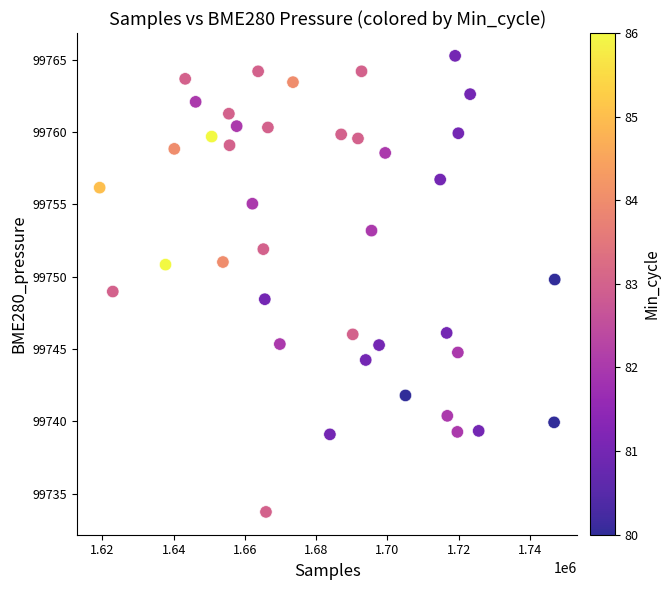

What is the range of Y values (max minus min)?

31.5